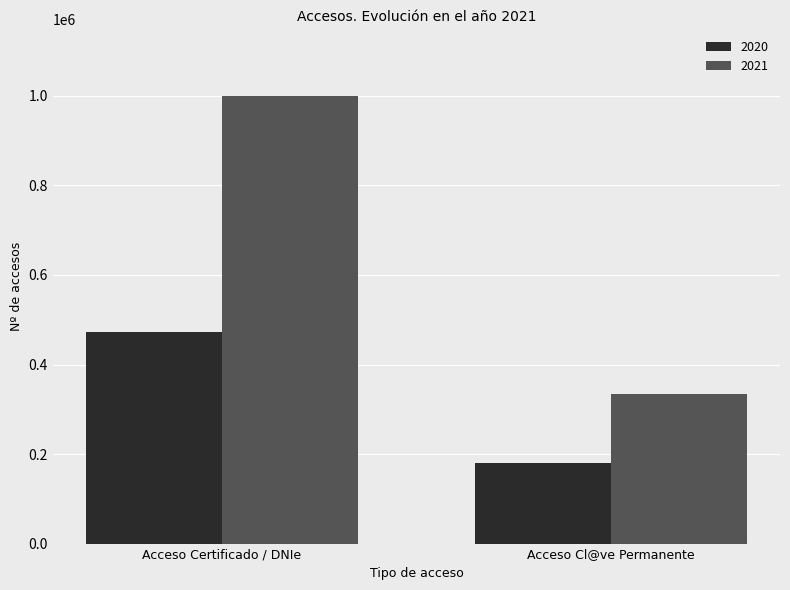

Reading right to left, list all the values displayed in this chart.

2020: 179103	471915
2021: 333405	998938